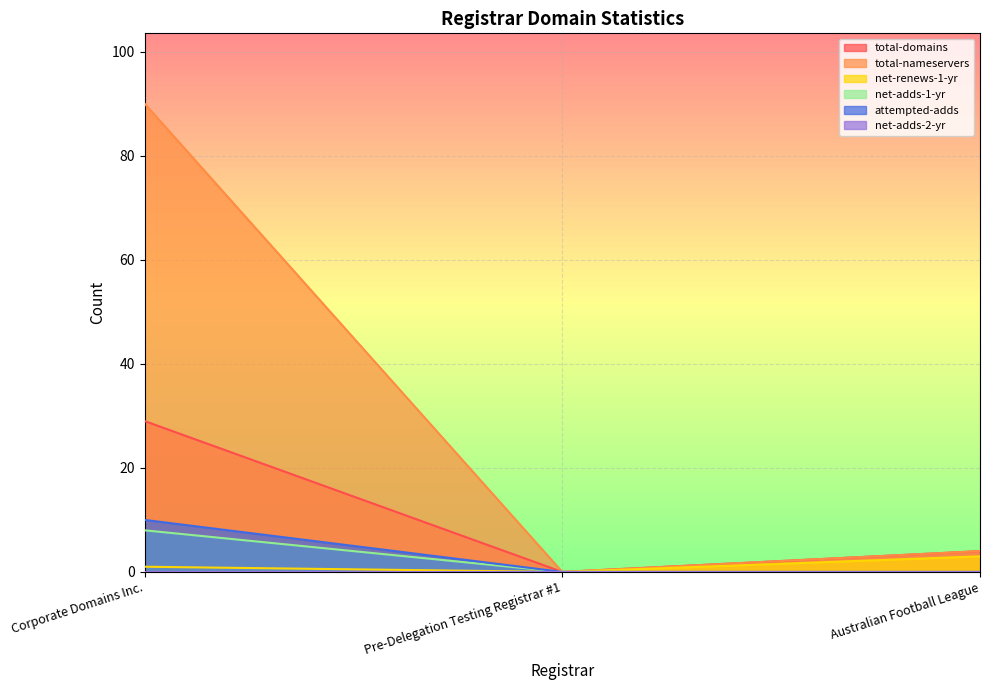

Reading right to left, what are all the values shown in this chart?

total-domains: 4	0	29
total-nameservers: 4	0	90
net-renews-1-yr: 3	0	1
net-adds-1-yr: 0	0	8
attempted-adds: 0	0	10